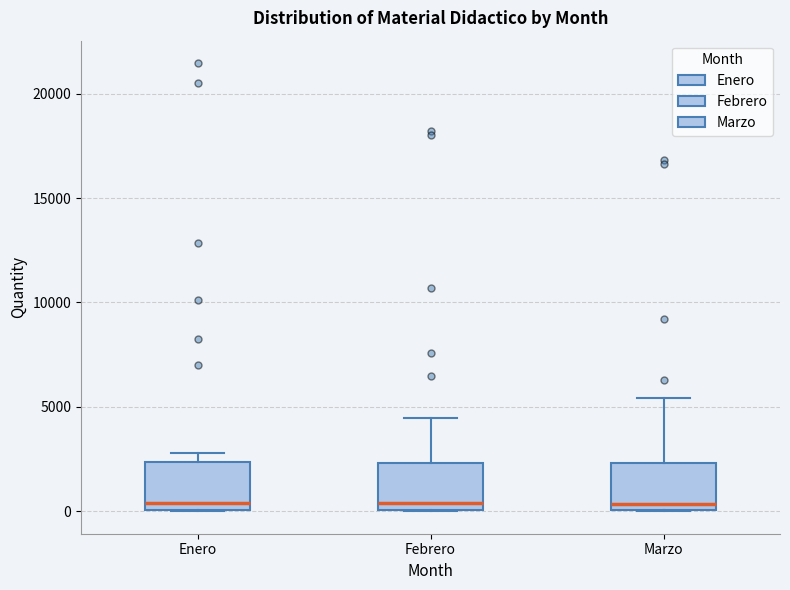

Reading left to right, transcribe this box plot: for each box, give where its median line is, the range the box spans, and where its two whiskers end, as read against the y-axis. The values are not printed on the chart, so give them approximately, as read against the axis.

Enero: median 500, box 0 to 2500, whiskers 0 to 3000
Febrero: median 500, box 0 to 2500, whiskers 0 to 4500
Marzo: median 500, box 0 to 2500, whiskers 0 to 5500